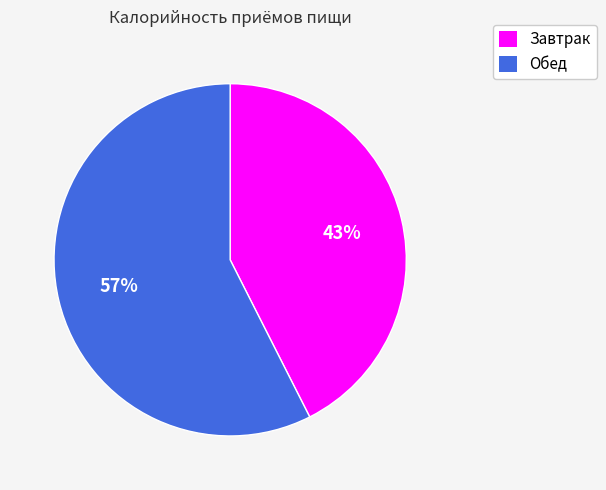

True or false: Завтрак accounts for 31% of the total.

False